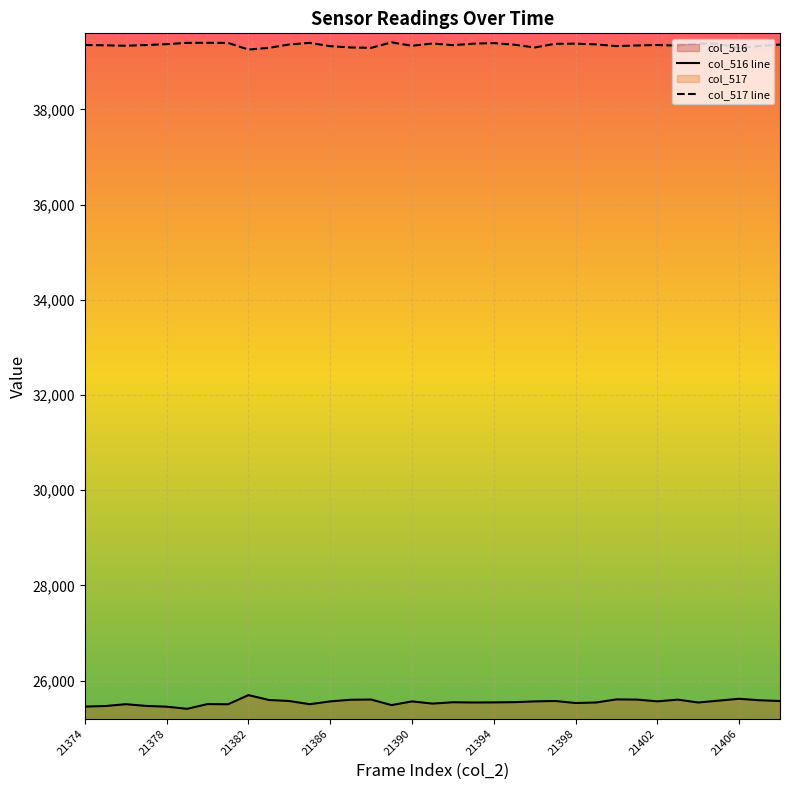

What is the spread (max minus min) of values at 21386?

13766